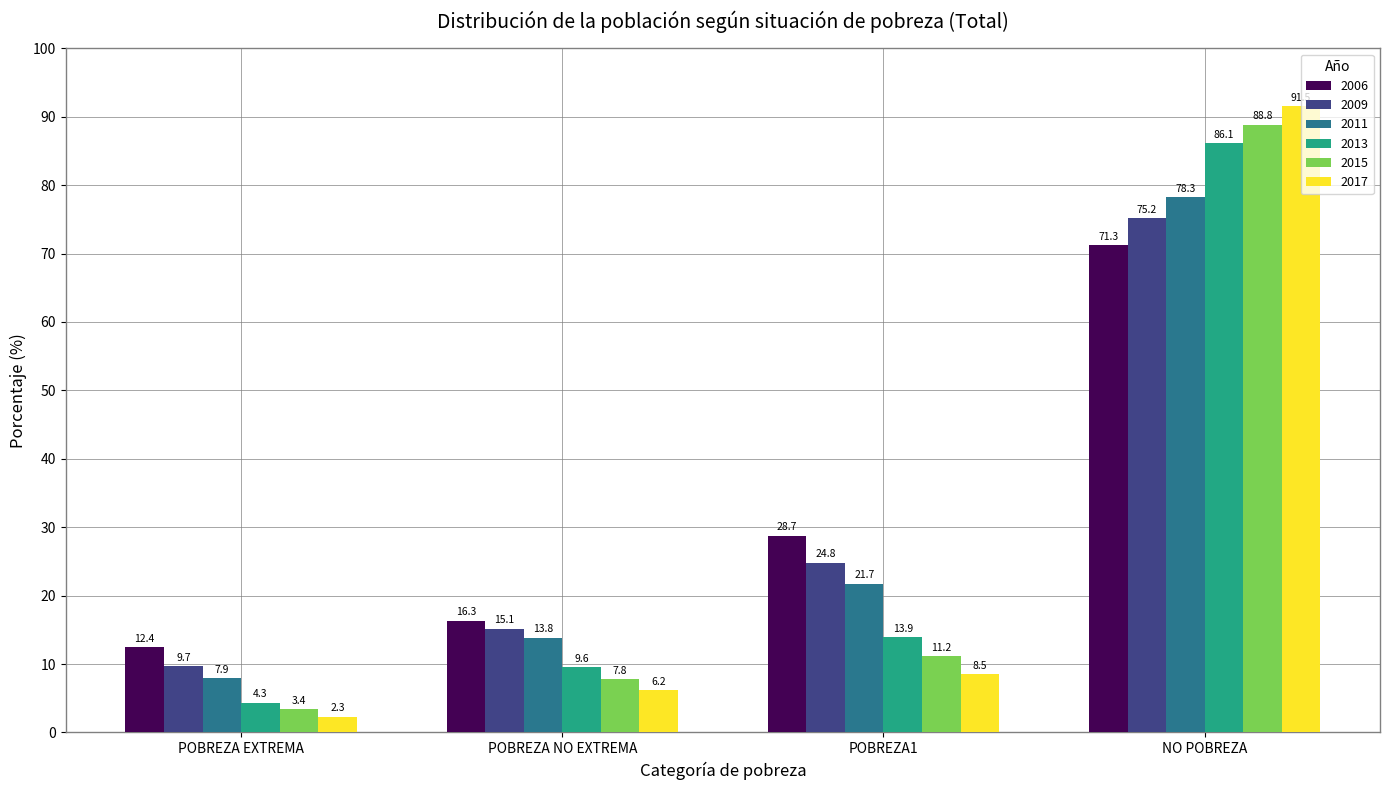

Does the chart contain stacked bars?

No